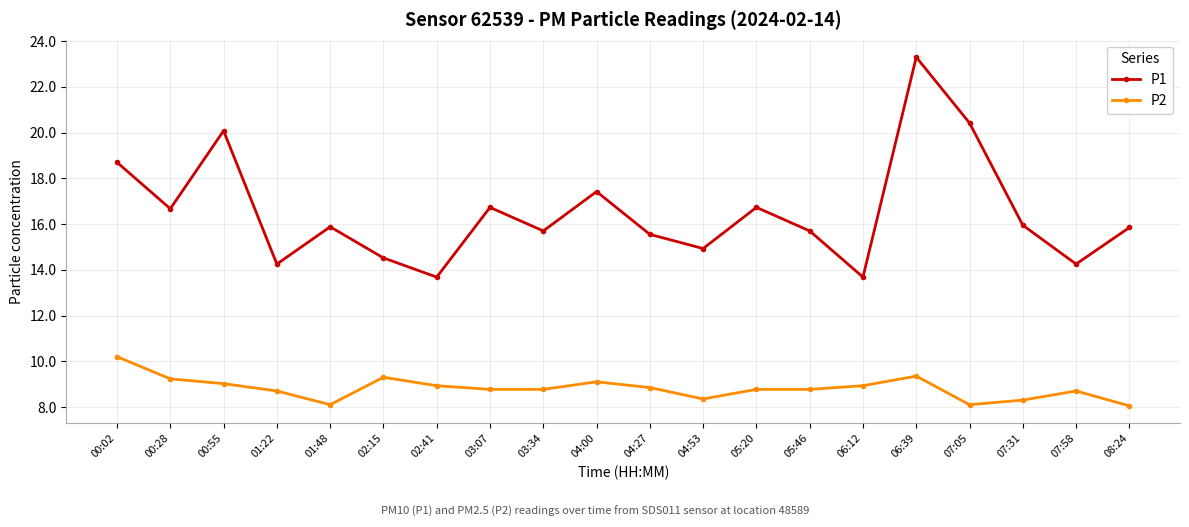

How many interior local valleys does the P1 series have?

7